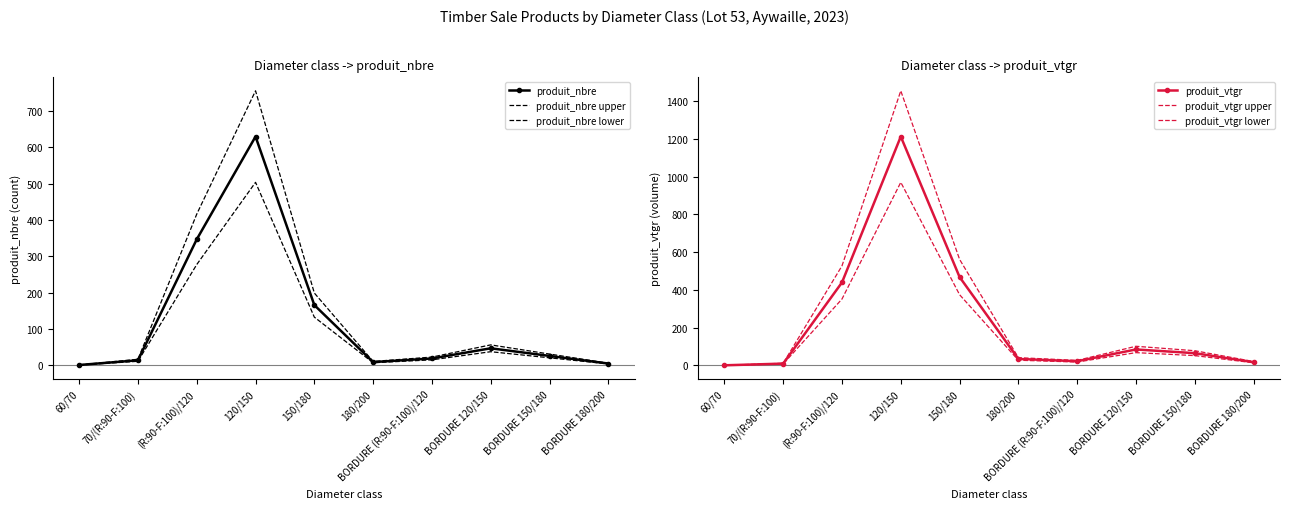

Reading right to left, transcribe all the data shown in this chart.

produit_nbre: BORDURE 180/200=5.0	BORDURE 150/180=26.0	BORDURE 120/150=47.0	BORDURE (R:90-F:100)/120=19.0	180/200=9.0	150/180=166.0	120/150=630.0	(R:90-F:100)/120=347.0	70/(R:90-F:100)=14.0	60/70=1.0
produit_nbre upper: BORDURE 180/200=6.0	BORDURE 150/180=31.2	BORDURE 120/150=56.4	BORDURE (R:90-F:100)/120=22.8	180/200=10.8	150/180=199.2	120/150=756.0	(R:90-F:100)/120=416.4	70/(R:90-F:100)=16.8	60/70=1.2
produit_nbre lower: BORDURE 180/200=4.0	BORDURE 150/180=20.8	BORDURE 120/150=37.6	BORDURE (R:90-F:100)/120=15.2	180/200=7.2	150/180=132.8	120/150=504.0	(R:90-F:100)/120=277.6	70/(R:90-F:100)=11.2	60/70=0.8
produit_vtgr: BORDURE 180/200=17.1	BORDURE 150/180=64.7	BORDURE 120/150=84.3	BORDURE (R:90-F:100)/120=22.0	180/200=34.0	150/180=468.4	120/150=1213.0	(R:90-F:100)/120=439.7	70/(R:90-F:100)=9.3	60/70=0.3
produit_vtgr upper: BORDURE 180/200=20.5	BORDURE 150/180=77.6	BORDURE 120/150=101.2	BORDURE (R:90-F:100)/120=26.4	180/200=40.9	150/180=562.0	120/150=1455.5	(R:90-F:100)/120=527.6	70/(R:90-F:100)=11.2	60/70=0.4
produit_vtgr lower: BORDURE 180/200=13.6	BORDURE 150/180=51.8	BORDURE 120/150=67.5	BORDURE (R:90-F:100)/120=17.6	180/200=27.2	150/180=374.7	120/150=970.4	(R:90-F:100)/120=351.7	70/(R:90-F:100)=7.5	60/70=0.3